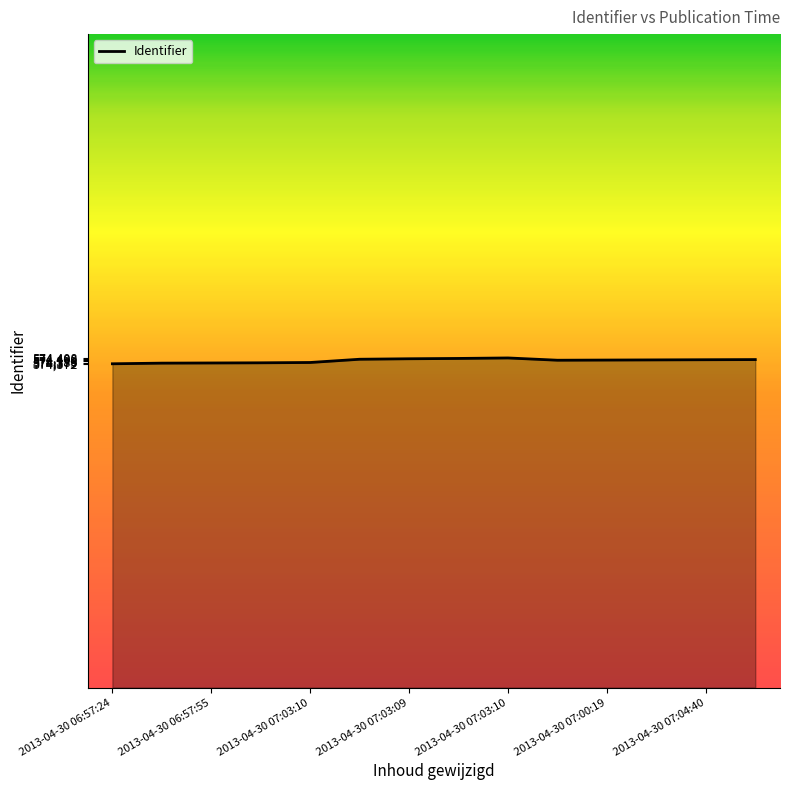

What is the smallest value displayed?

574372